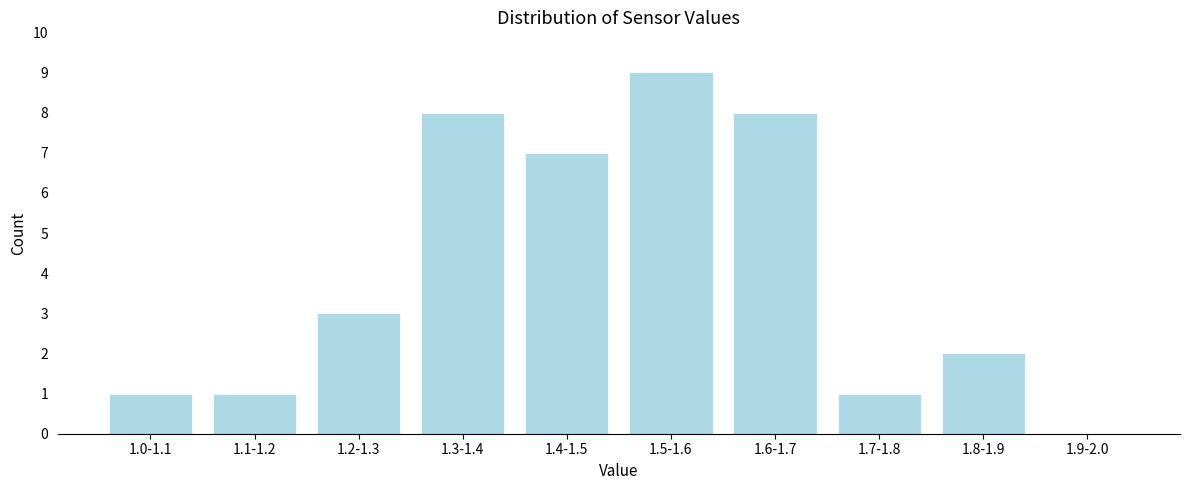

Reading left to right, what are all the values shown in this chart?

1.0-1.1=1	1.1-1.2=1	1.2-1.3=3	1.3-1.4=8	1.4-1.5=7	1.5-1.6=9	1.6-1.7=8	1.7-1.8=1	1.8-1.9=2	1.9-2.0=0